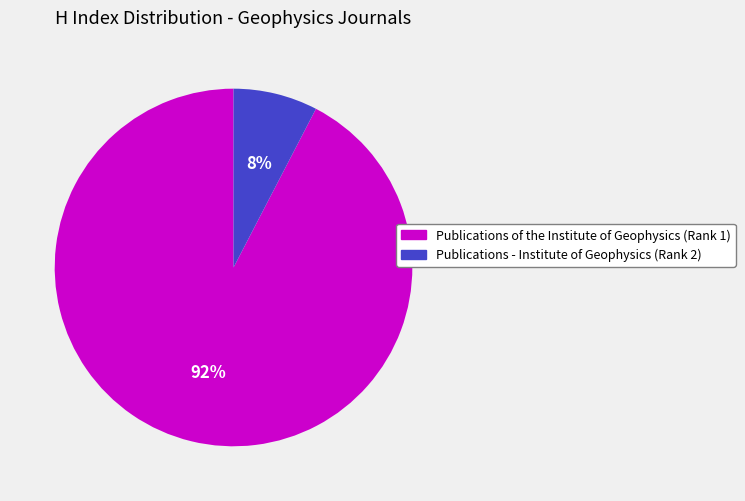

Do Publications of the Institute of Geophysics (Rank 1) and Publications - Institute of Geophysics (Rank 2) together represent more than half of the pie?

Yes